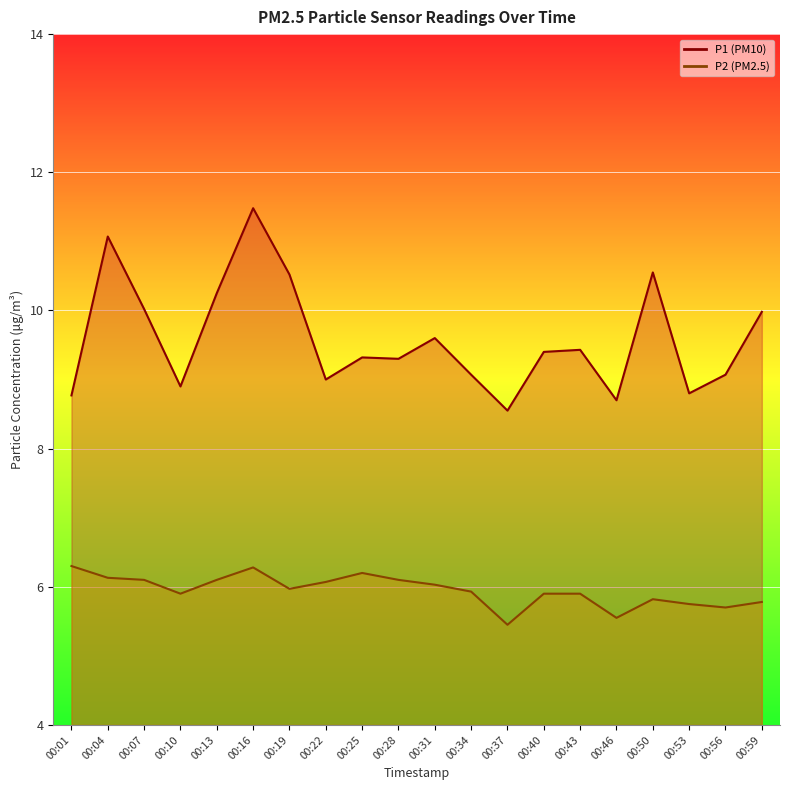

What is the difference between the maximum and second lowest values in the P1 series?

2.8